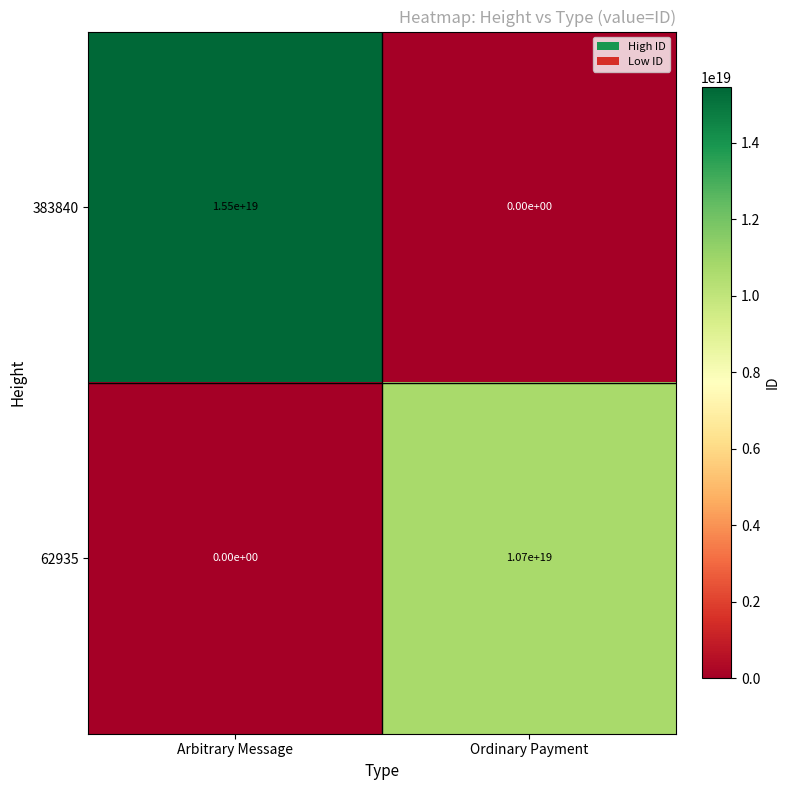

At how many categories does at least one series exceed 1835490169098661120?

2